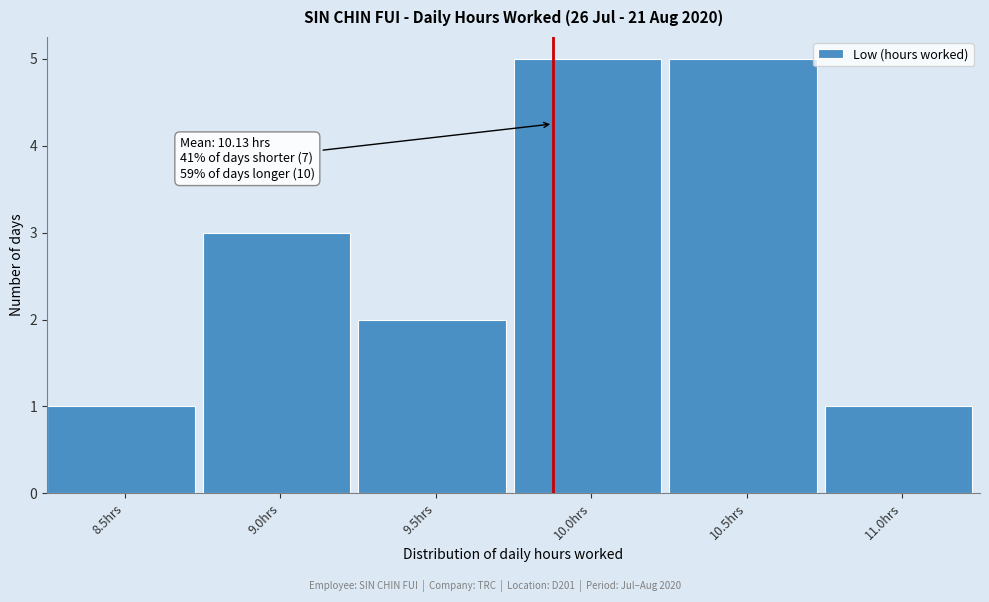

Reading right to left, list all the values displayed in this chart.

1	5	5	2	3	1